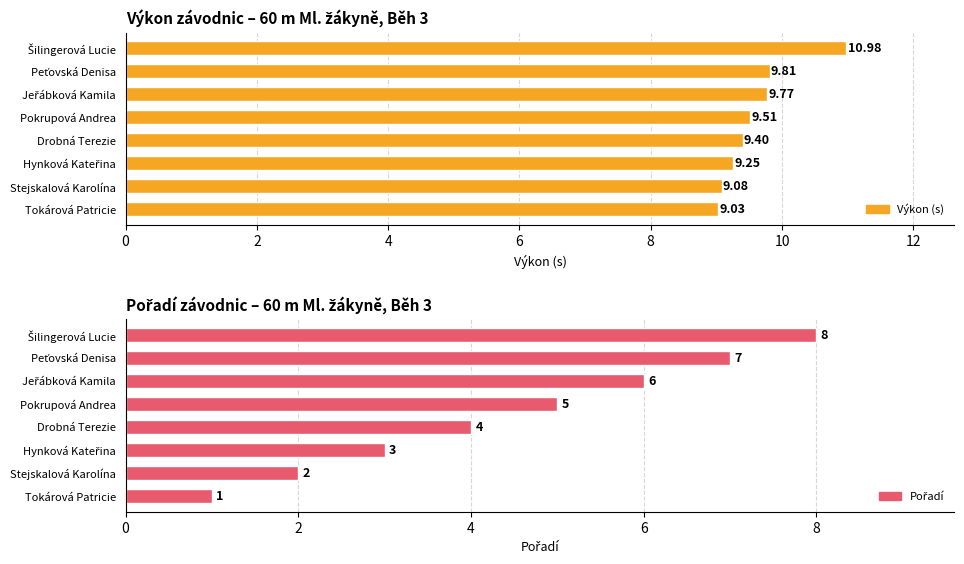

The Pořadí series shows 3.1 at Jeřábková Kamila. True or false?

False